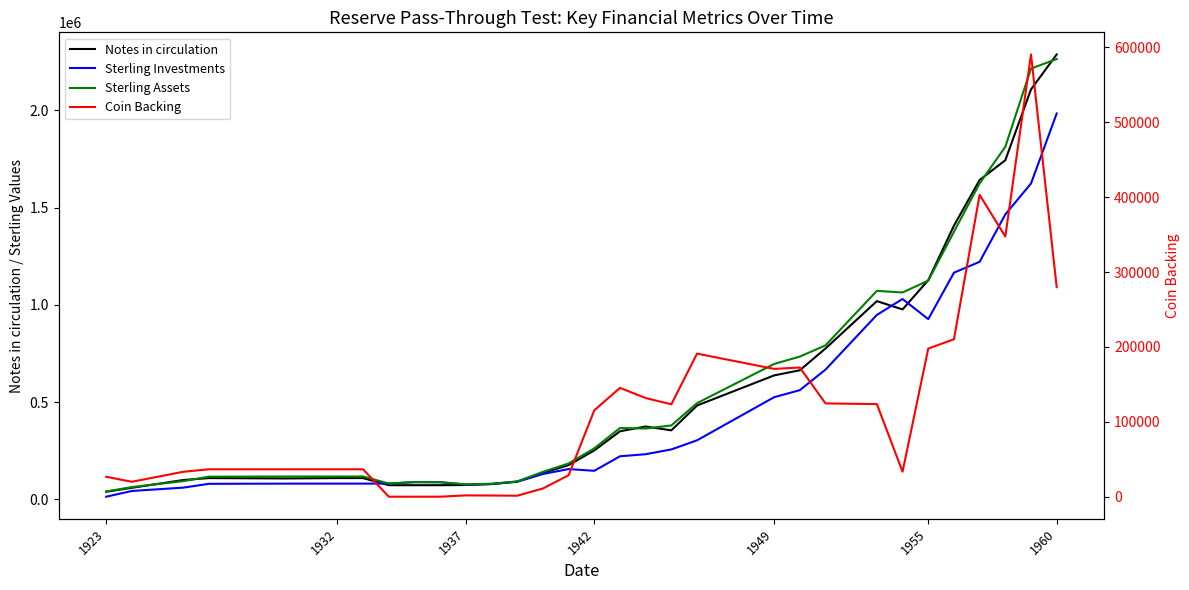

What are all the series names shown in the legend?

Notes in circulation, Sterling Investments, Sterling Assets, Coin Backing